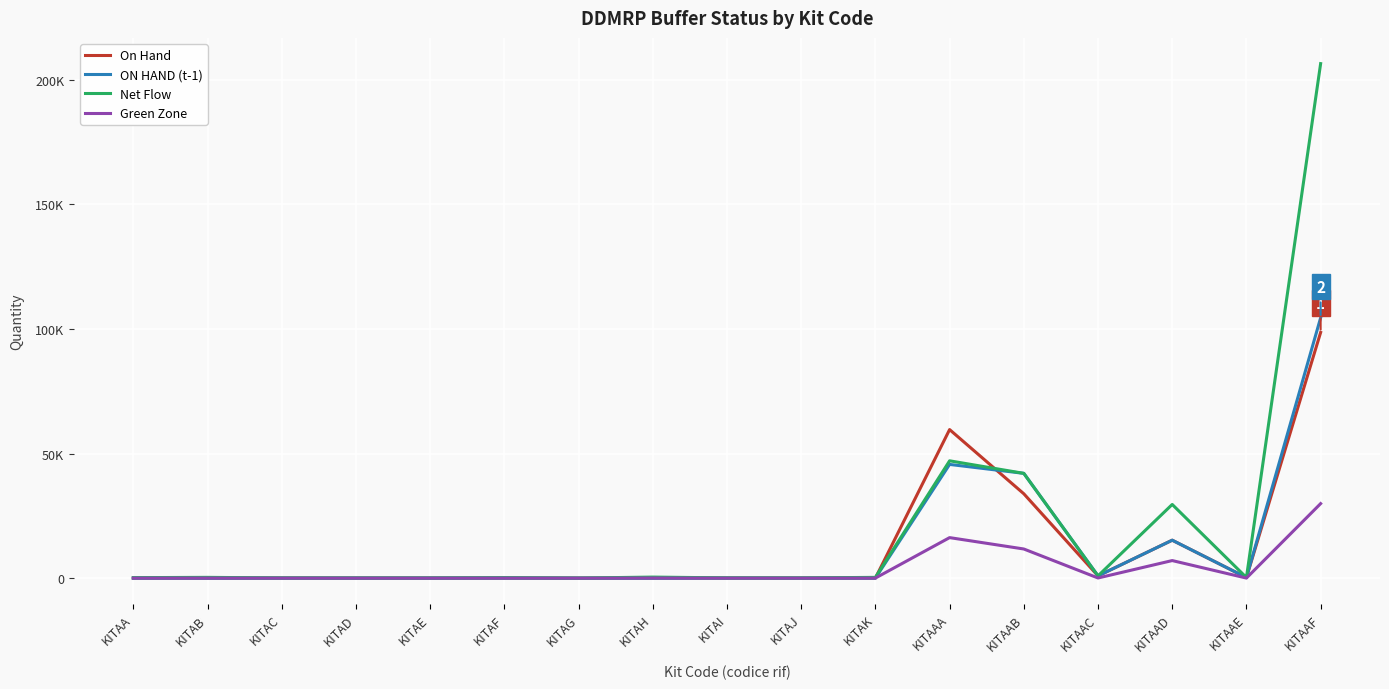

Where does the ON HAND (t-1) series first go above 30?

KITAF